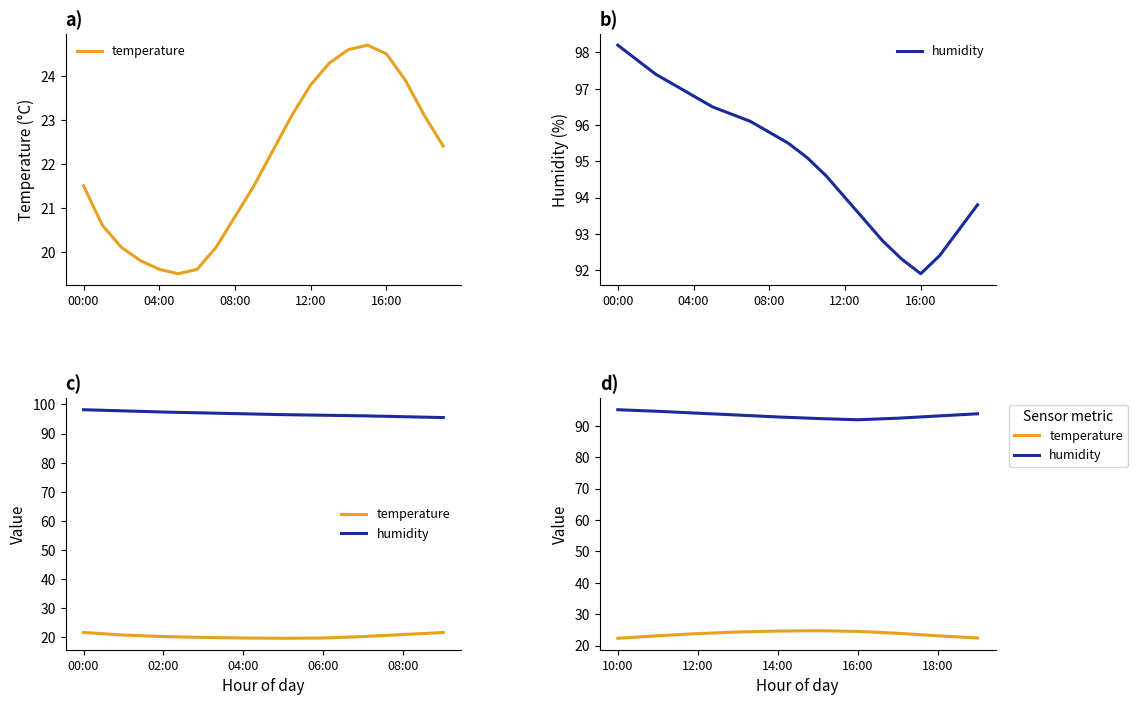

How many data points in temperature are less than 23?

2